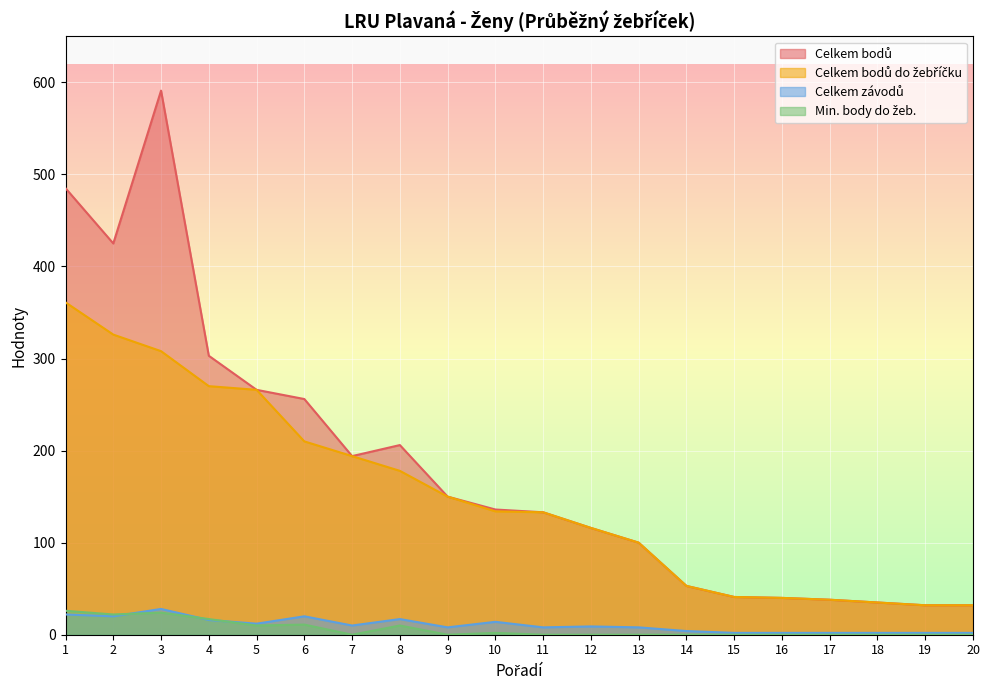

What is the difference between the maximum and minimum values in the Celkem závodů series?

26